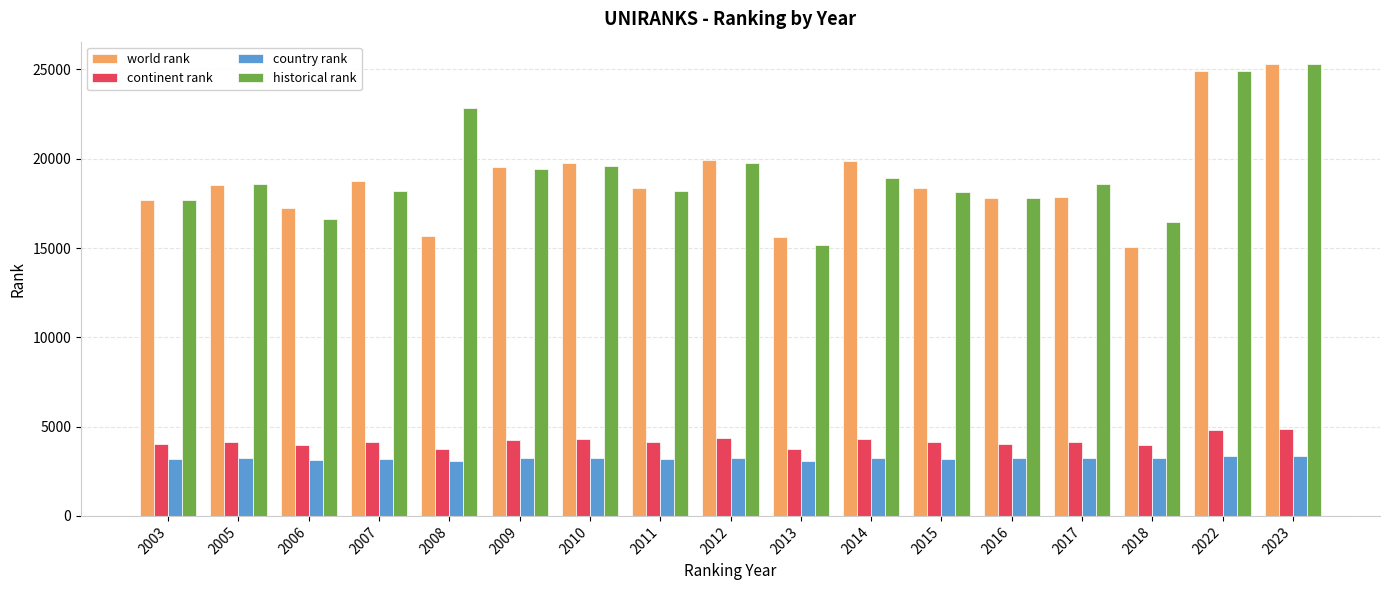

The value of continent rank at 2015 is 4127. True or false?

True